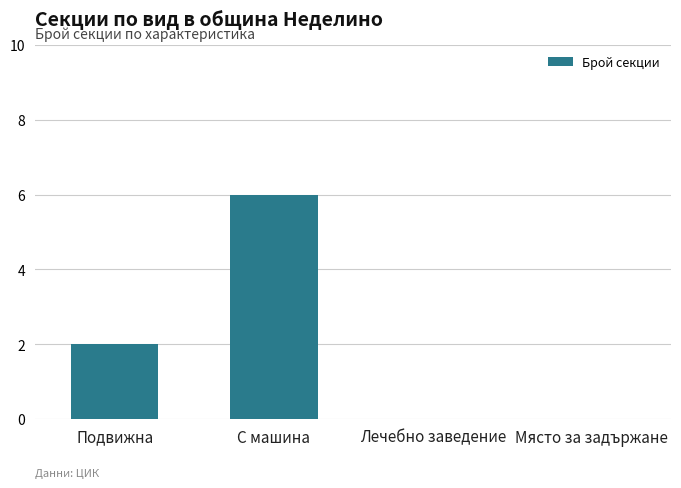

True or false: the data shows -2 at Място за задържане.

False